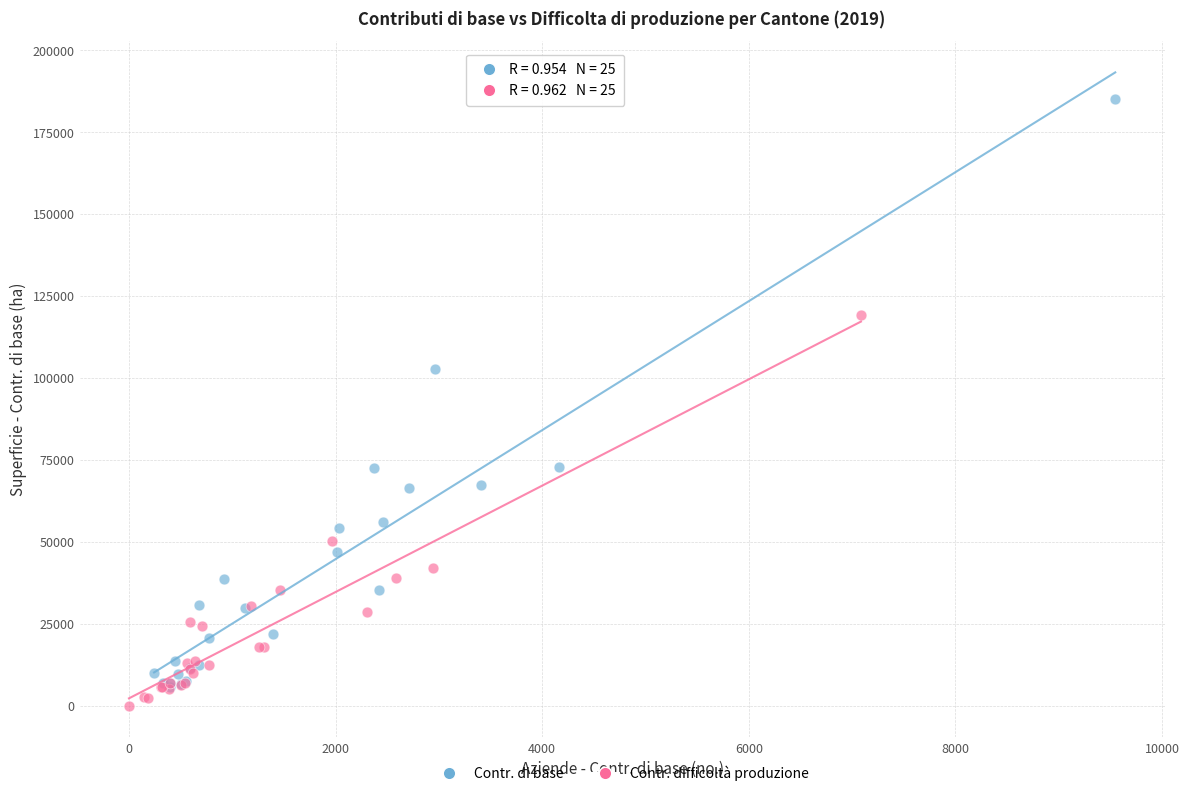

Which series reaches the maximum Y coordinate?

Contr. di base